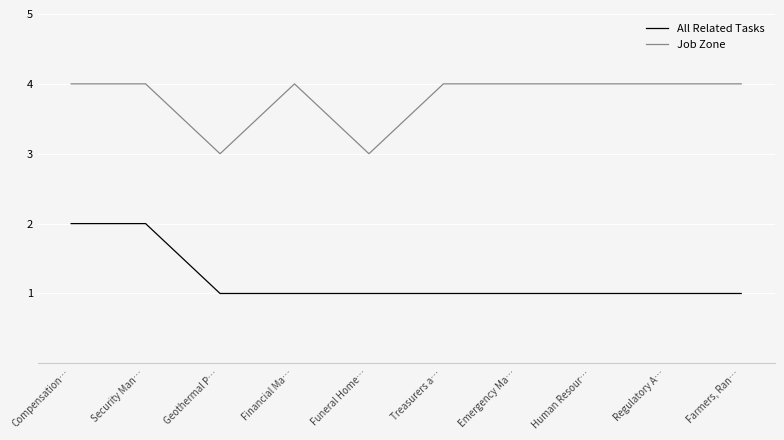

How many lines are shown in the chart?

2